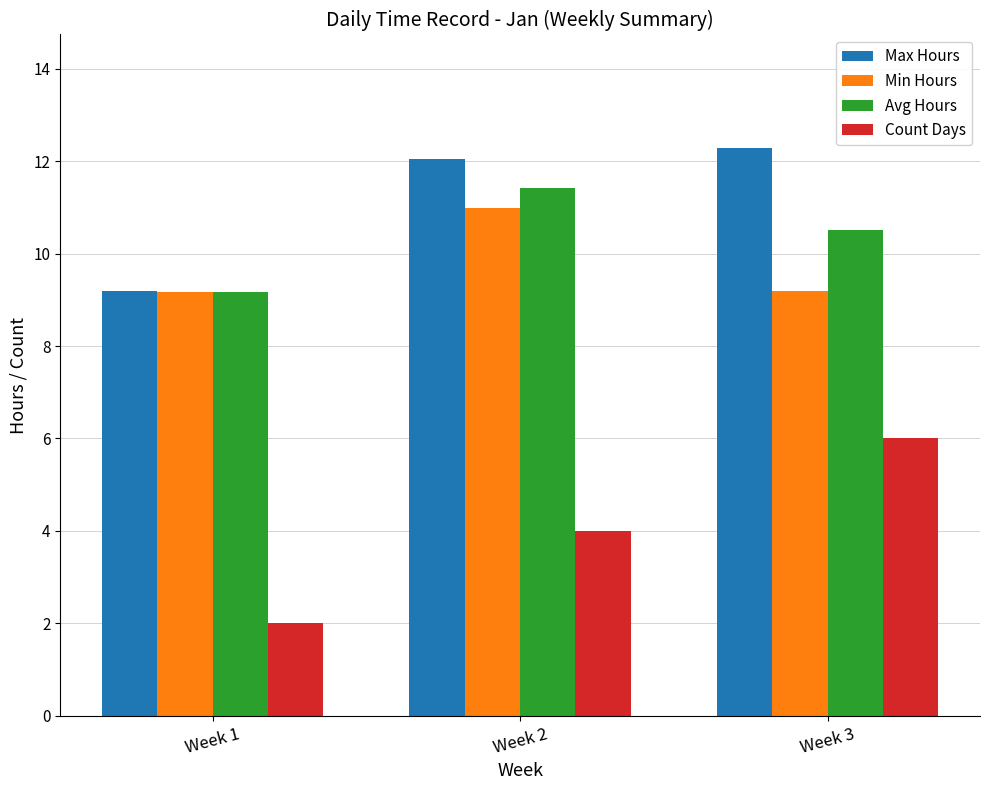

Reading left to right, extract all data points from this chart.

Max Hours: Week 1=9.2	Week 2=12.1	Week 3=12.3
Min Hours: Week 1=9.2	Week 2=11.0	Week 3=9.2
Avg Hours: Week 1=9.2	Week 2=11.4	Week 3=10.5
Count Days: Week 1=2.0	Week 2=4.0	Week 3=6.0